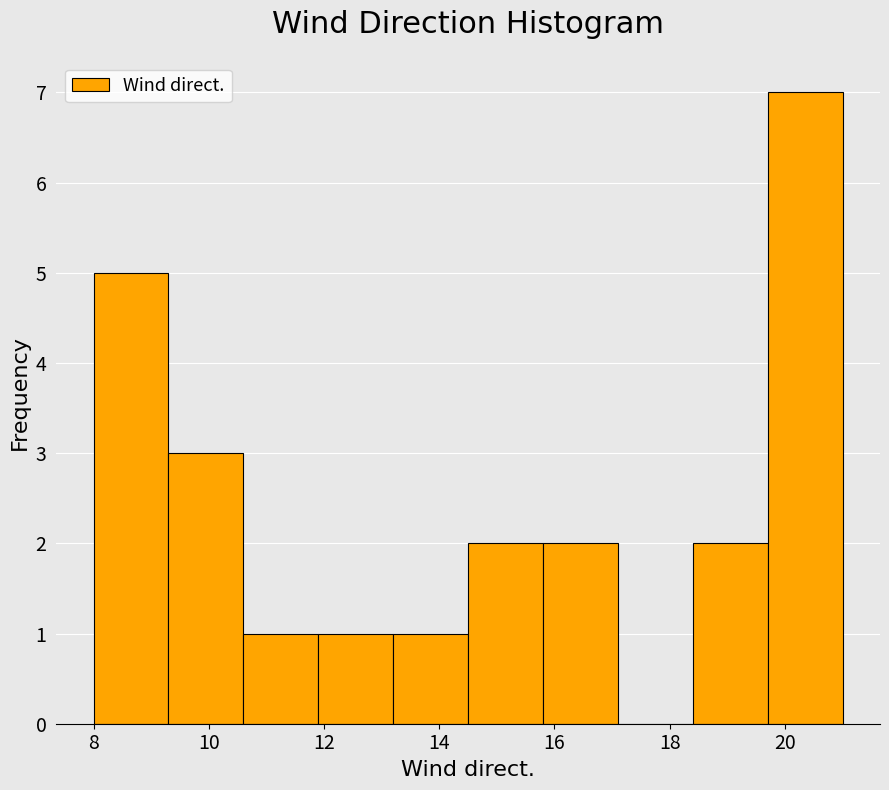

Reading left to right, list every bar in this chart as the range it spans on the x-axis followed by its height. Neither the bar edges nor the heights are printed on the chart, so give them approximately, as read against the axes.

8.0 to 9.3: 5
9.3 to 10.6: 3
10.6 to 11.9: 1
11.9 to 13.2: 1
13.2 to 14.5: 1
14.5 to 15.8: 2
15.8 to 17.1: 2
17.1 to 18.4: 0
18.4 to 19.7: 2
19.7 to 21.0: 7